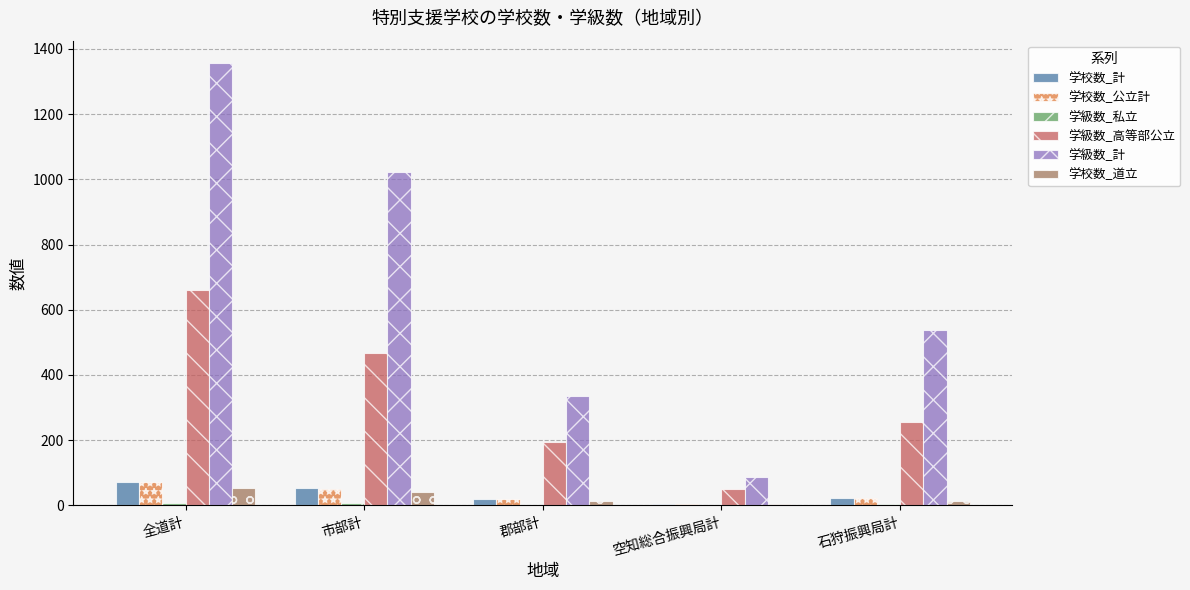

What is the total value across all series at 郡部計?

582